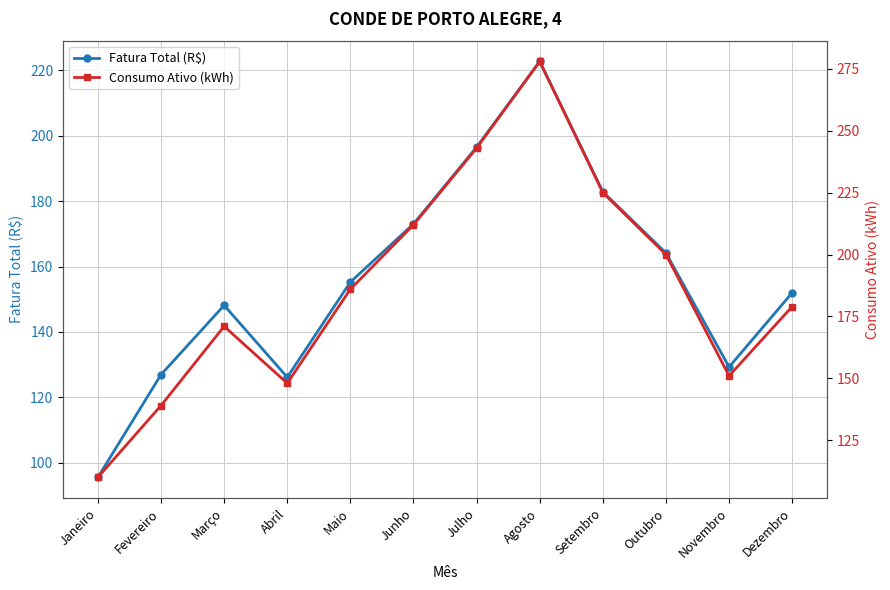

Rank the categories by Fatura Total (R$) value from highest to lowest.

Agosto, Julho, Setembro, Junho, Outubro, Maio, Dezembro, Março, Novembro, Fevereiro, Abril, Janeiro